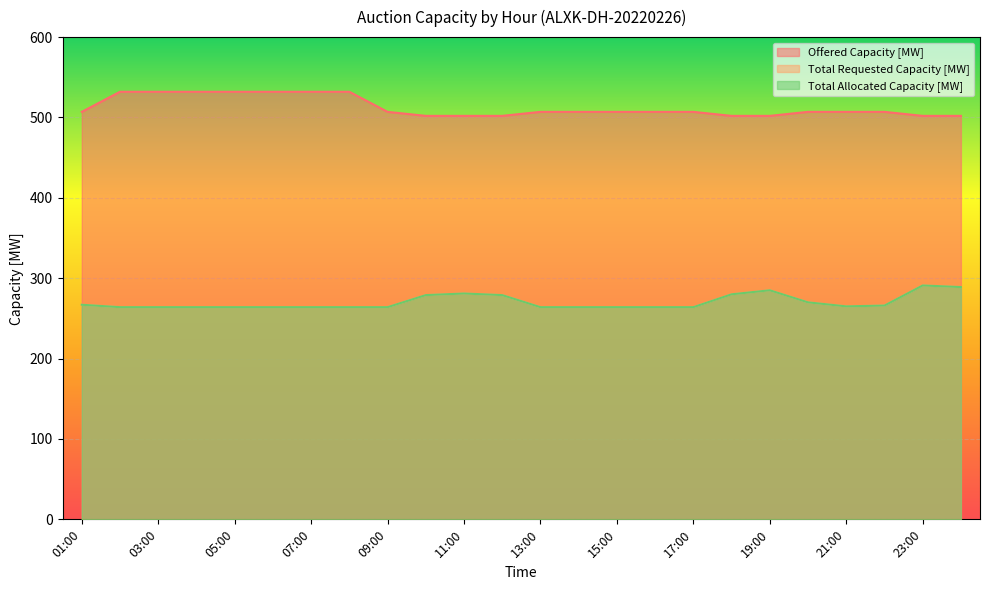

What position from the right is 07:00?

18